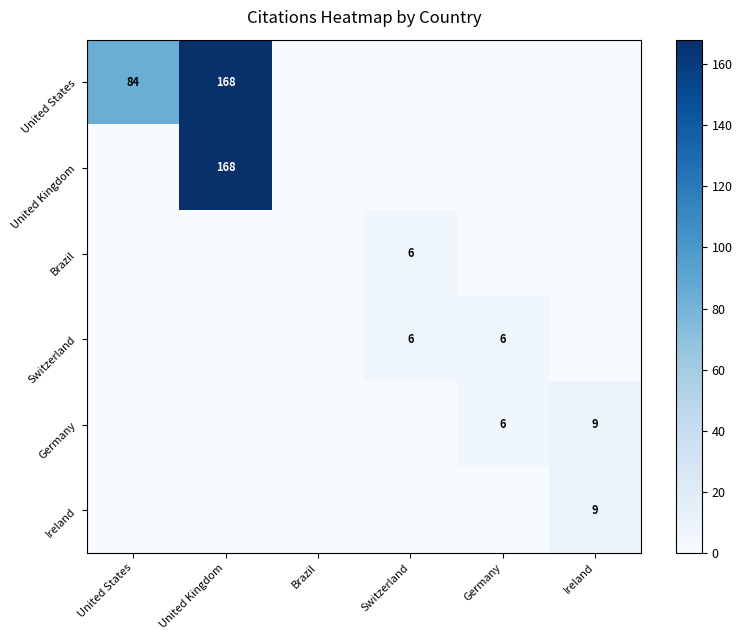

Is it true that Ireland equals 16 at Ireland?

False